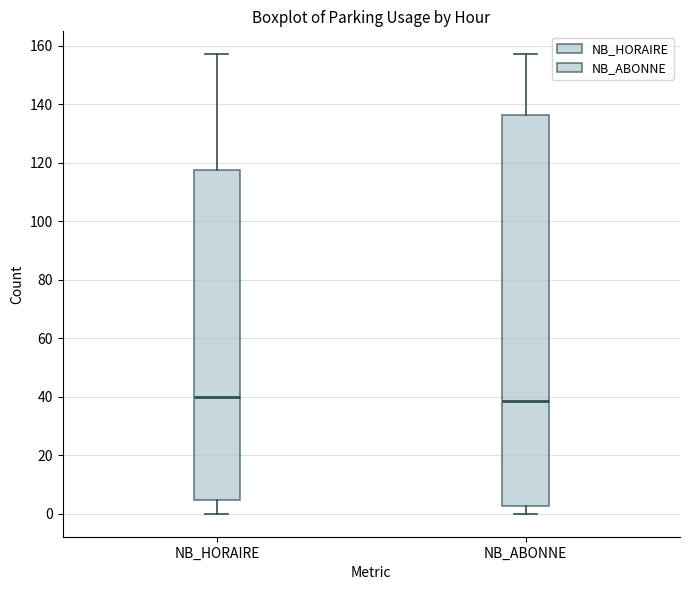

Comparing the boxes themselves (not the whiskers), which one is the tallest?

NB_ABONNE